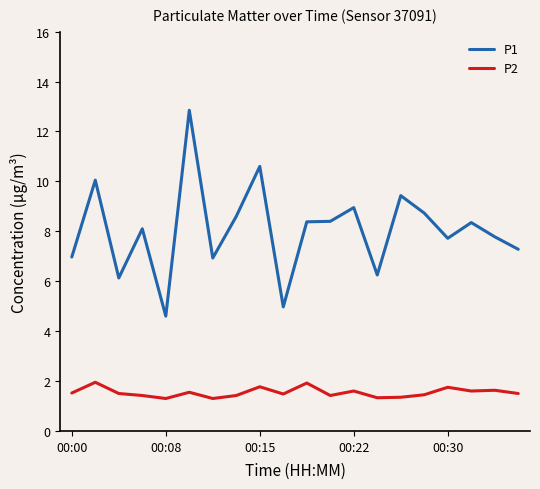

List the series in order of their peak value, lowest first.

P2, P1